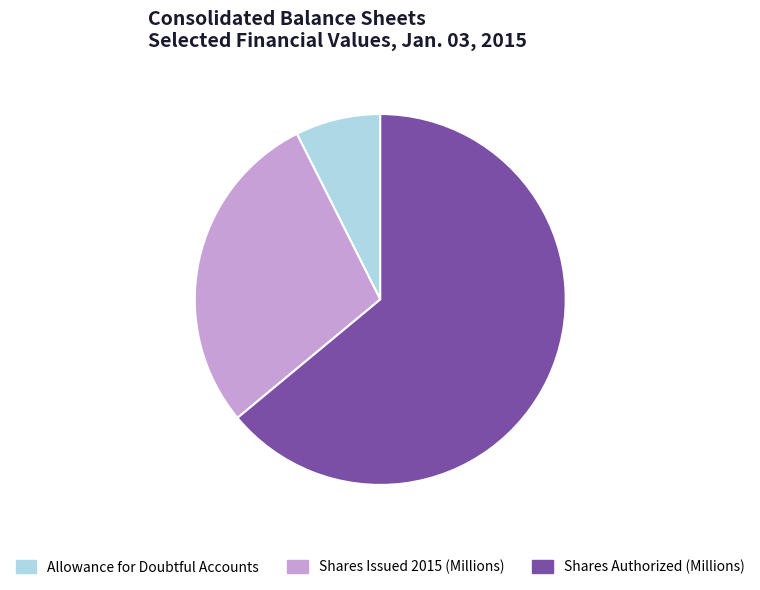

Rank the categories by value from highest to lowest.

Shares Authorized (Millions), Shares Issued 2015 (Millions), Allowance for Doubtful Accounts